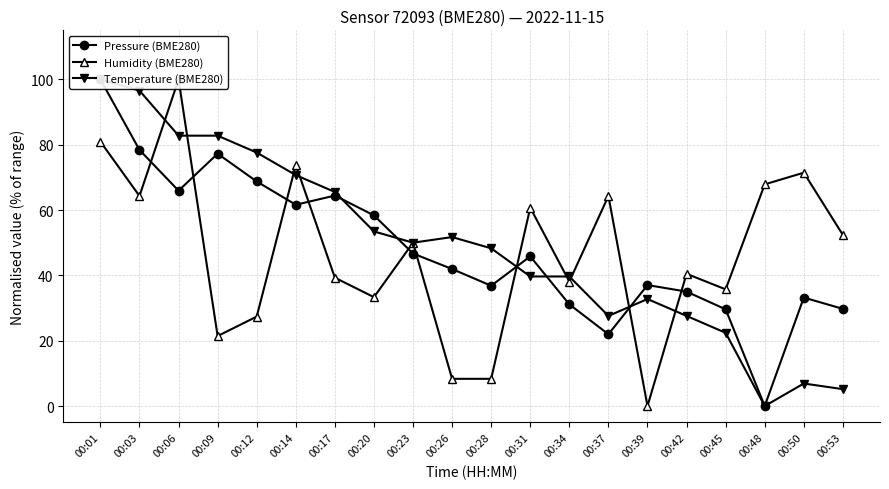

At which label does Humidity (BME280) reach its peak?

00:06